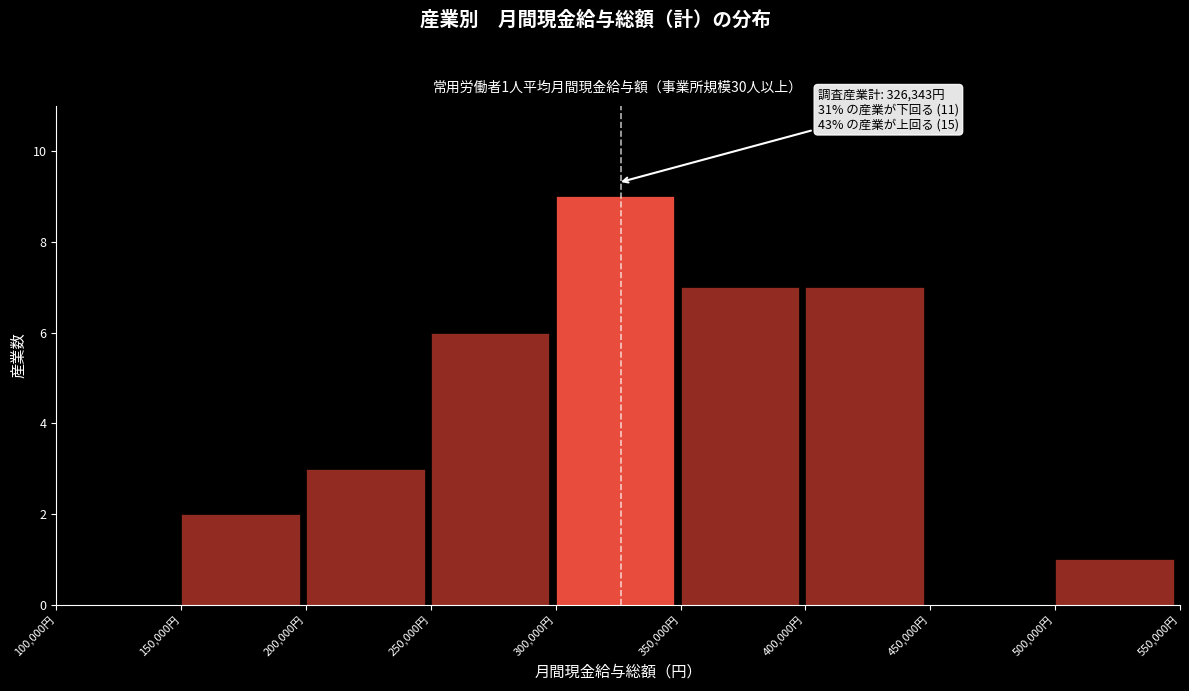

Which range on the x-axis has the tallest bar?

300000 to 350000